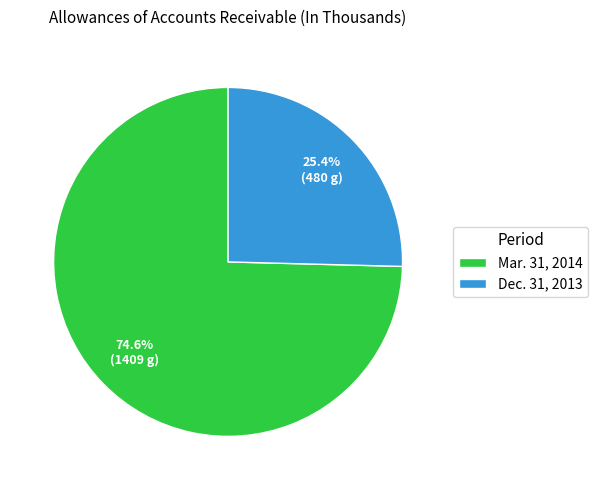

Which has a higher value, Dec. 31, 2013 or Mar. 31, 2014?

Mar. 31, 2014